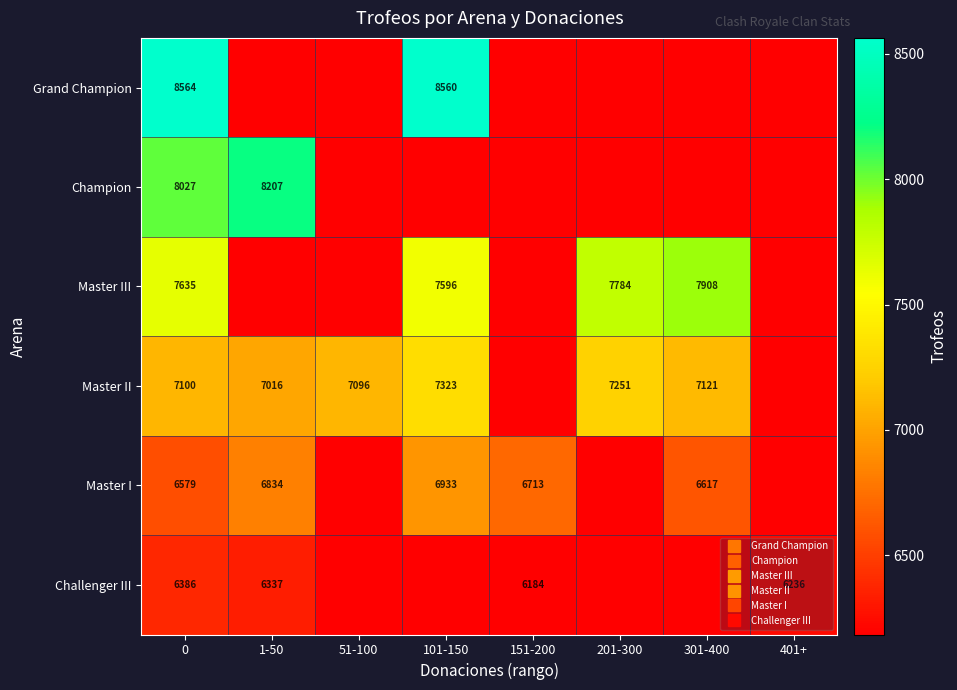

At how many categories does at least one series exceed 7879?

4